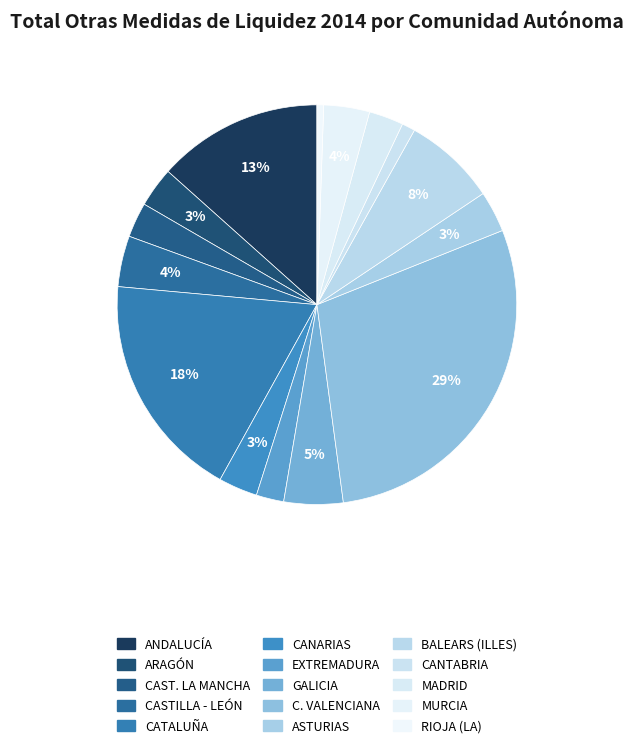

How many slices are in this pie chart?

15